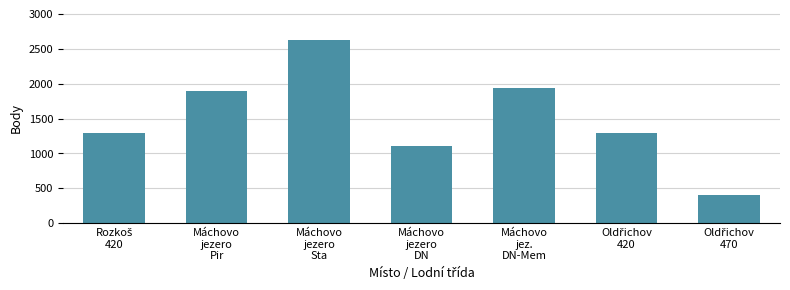

What is the greatest value displayed?

2621